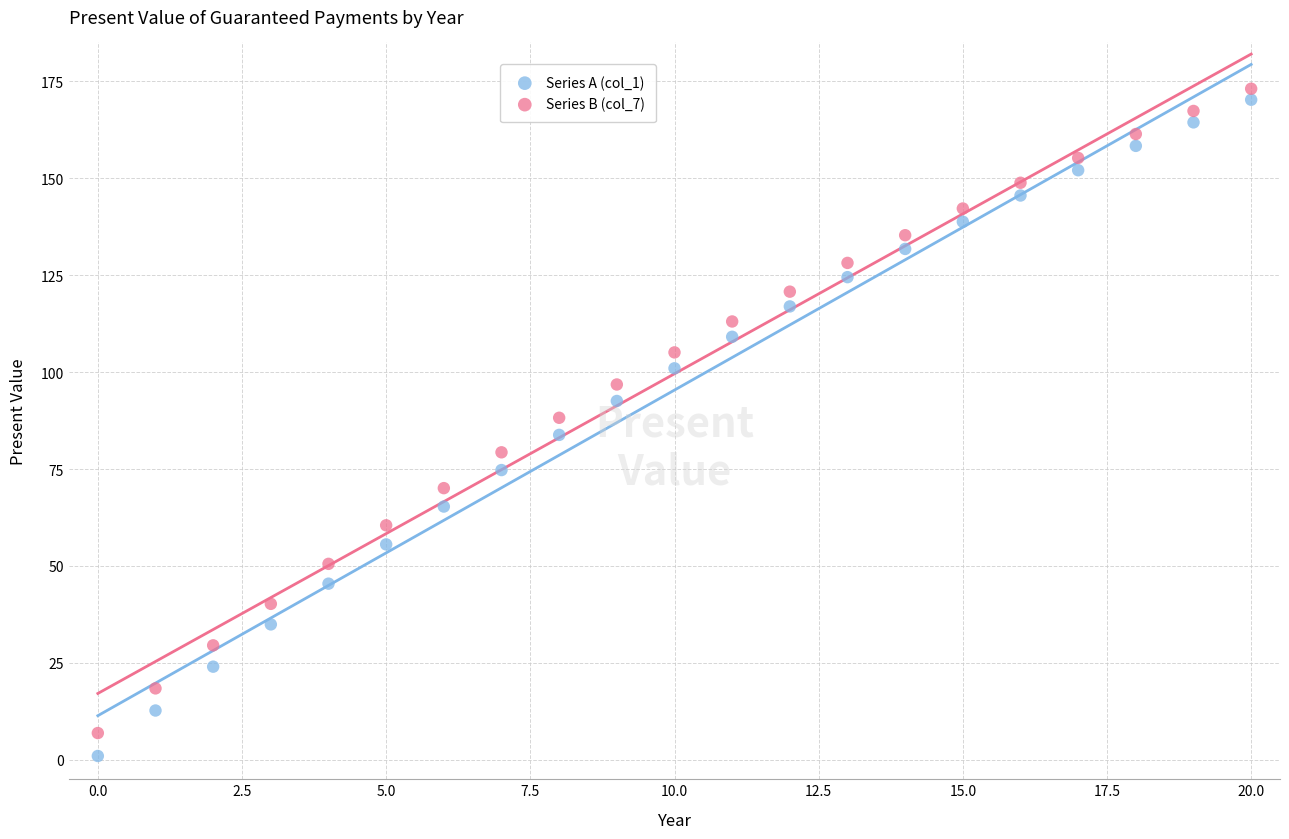

Which series has the widest spread of Y values?

Series A (col_1)